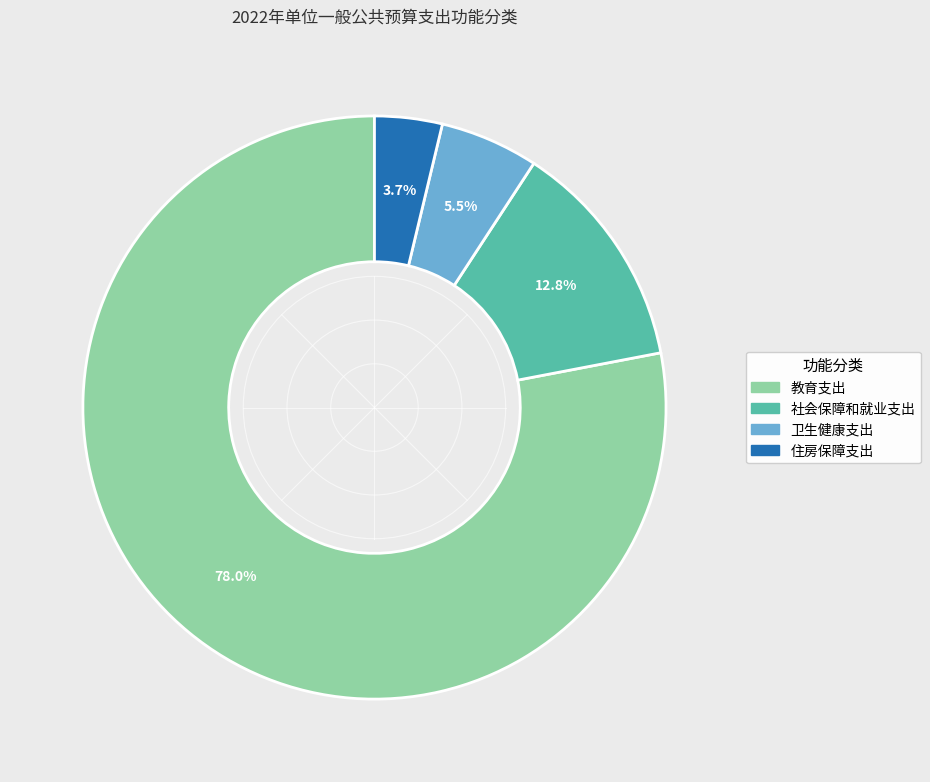

How many slices are in this pie chart?

4